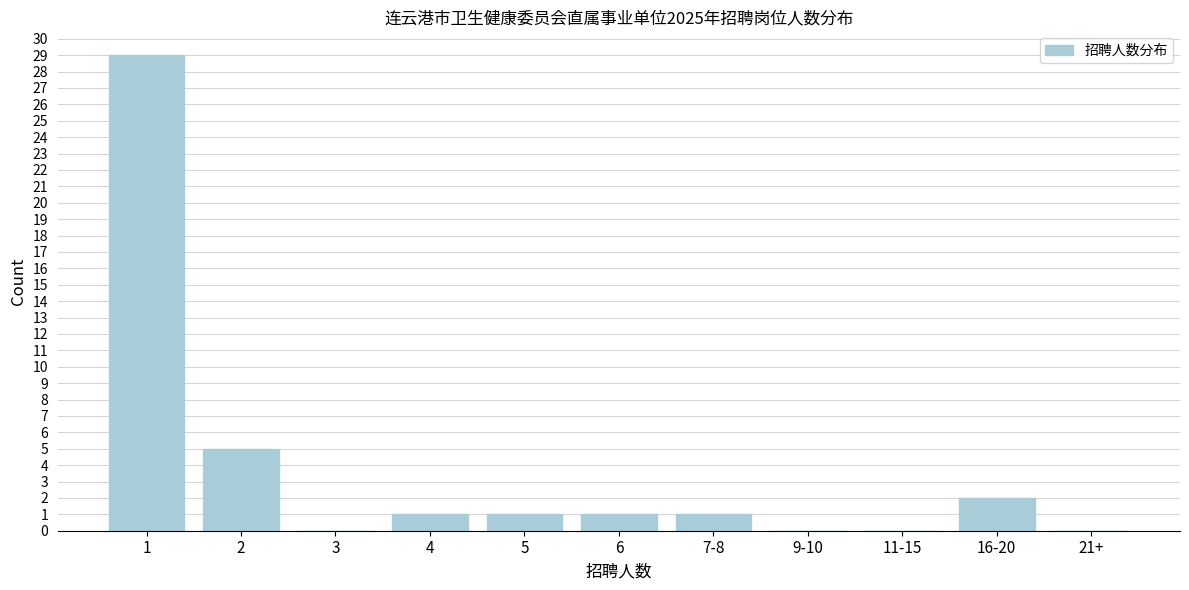

Reading right to left, list all the values displayed in this chart.

21+=0	16-20=2	11-15=0	9-10=0	7-8=1	6=1	5=1	4=1	3=0	2=5	1=29